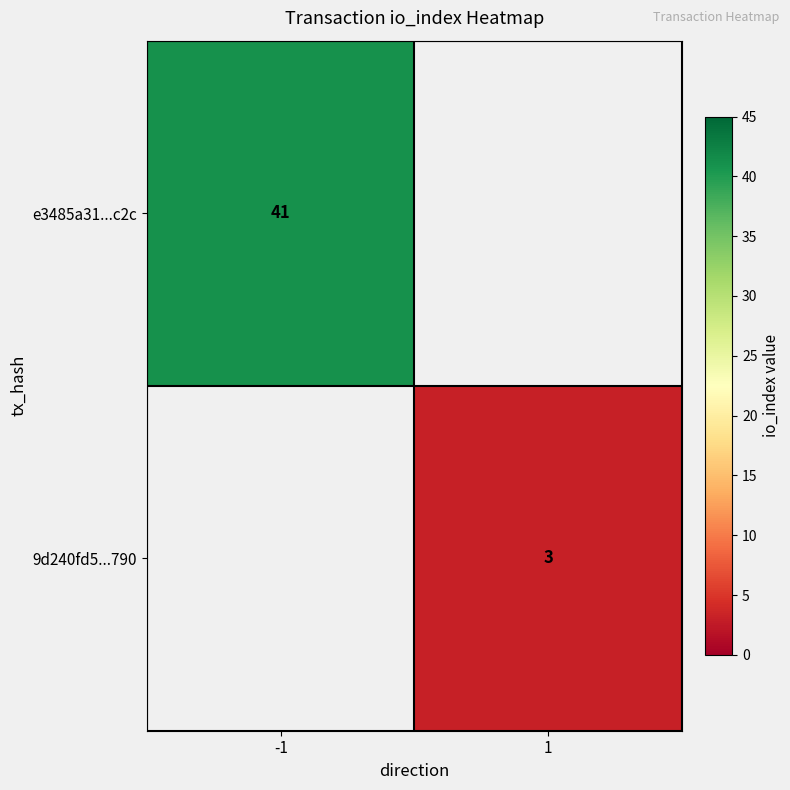

The value of e3485a31...c2c at -1 is 54. True or false?

False